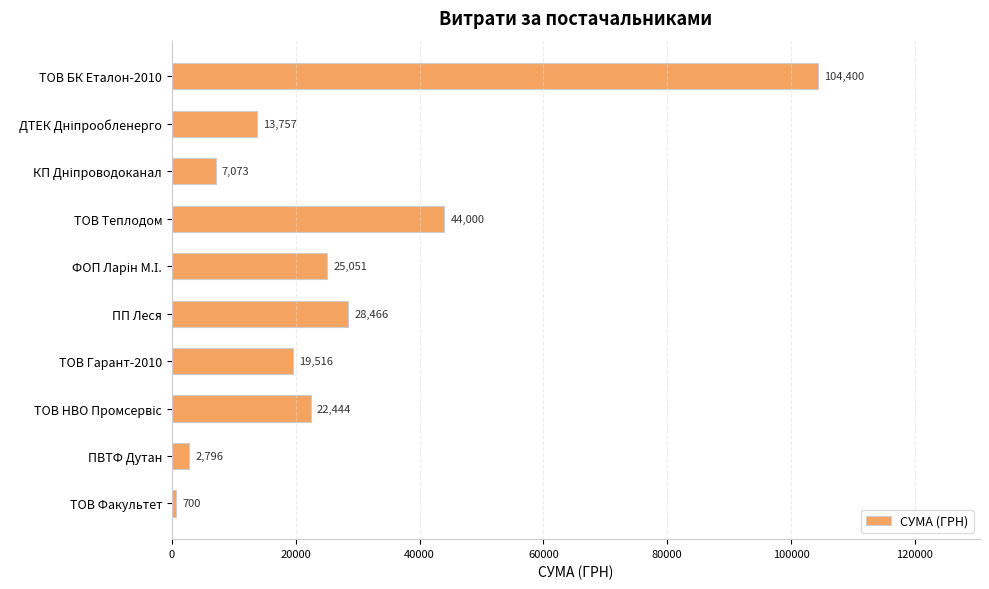

At which label is the value closest to 52550?

ТОВ Теплодом